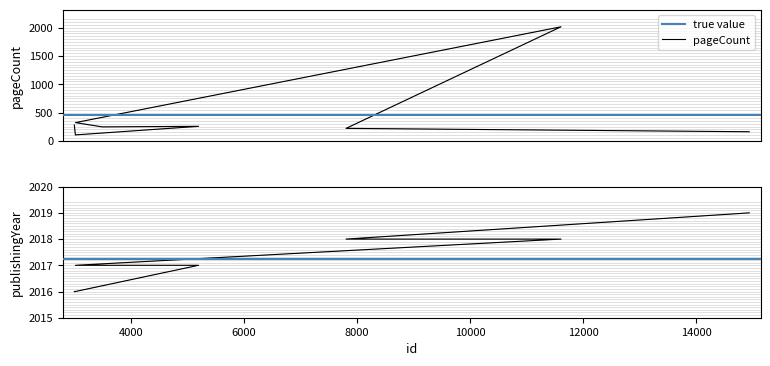

Which series has the largest total across all categories?

publishingYear